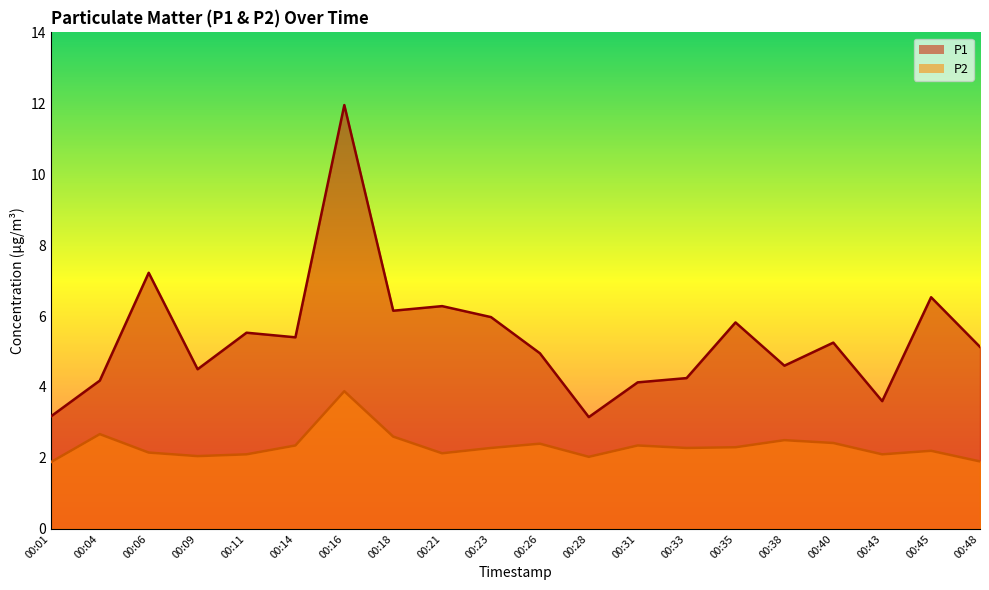

True or false: P2 and P1 cross at least once.

False